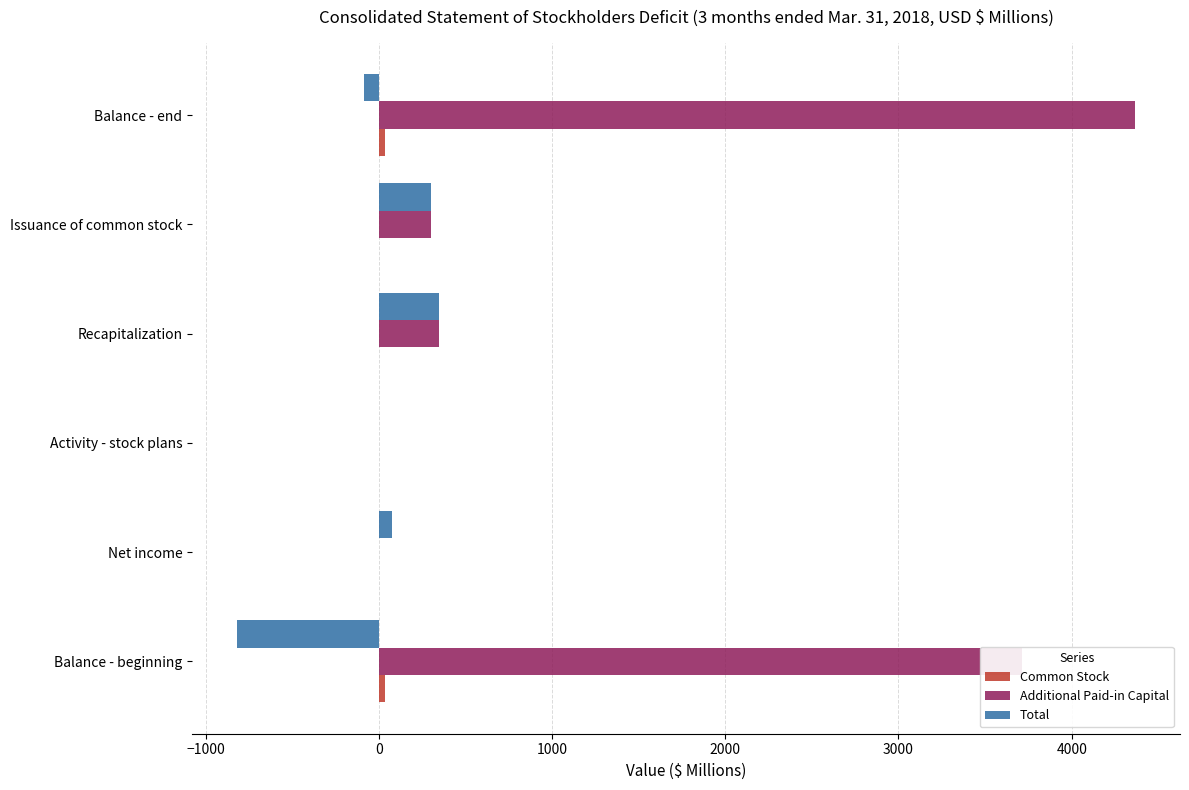

Which series has the largest total across all categories?

Additional Paid-in Capital